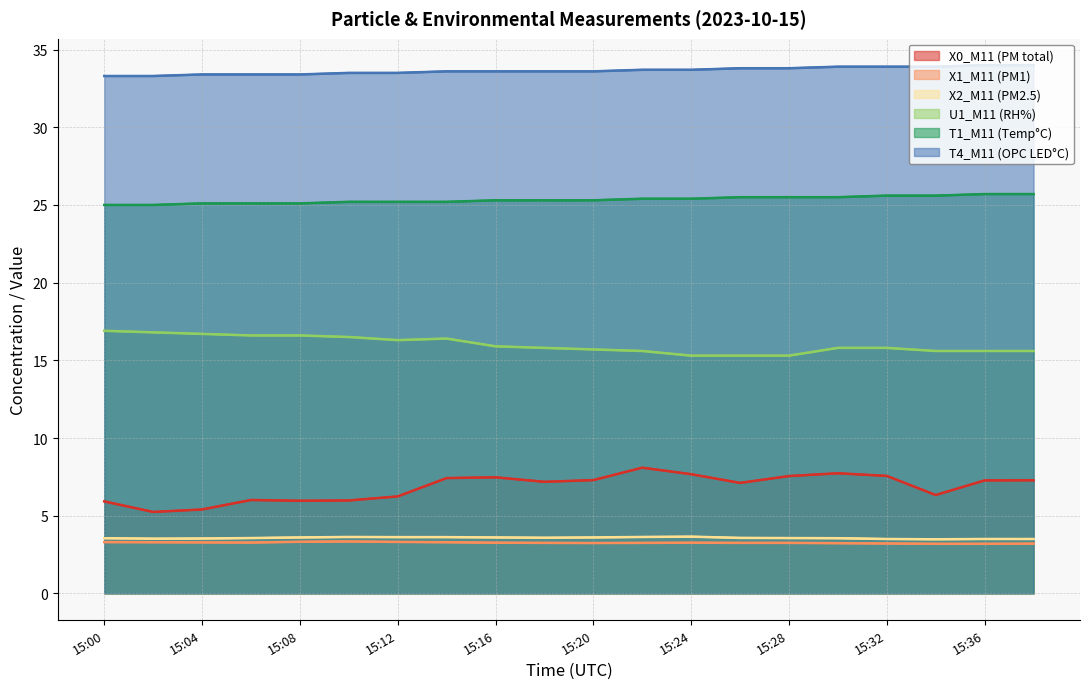

True or false: U1_M11 (RH%) and X1_M11 (PM1) intersect in this chart.

False